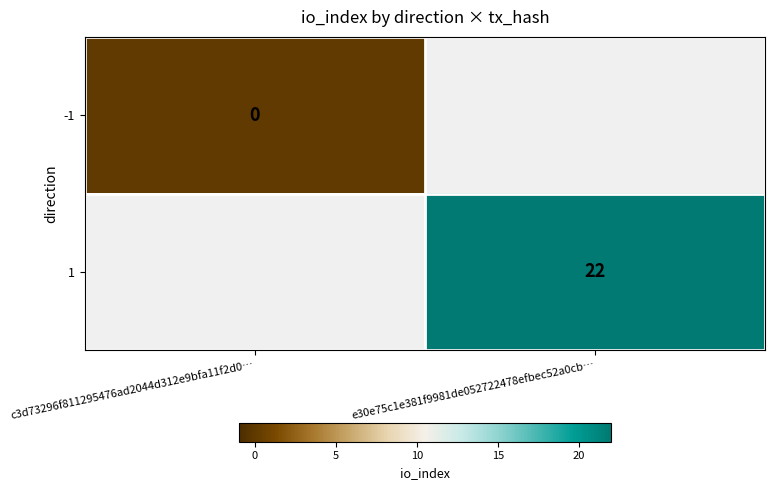

Which label corresponds to the largest value in the chart?

e30e75c1e381f9981de052722478efbec52a0cb…